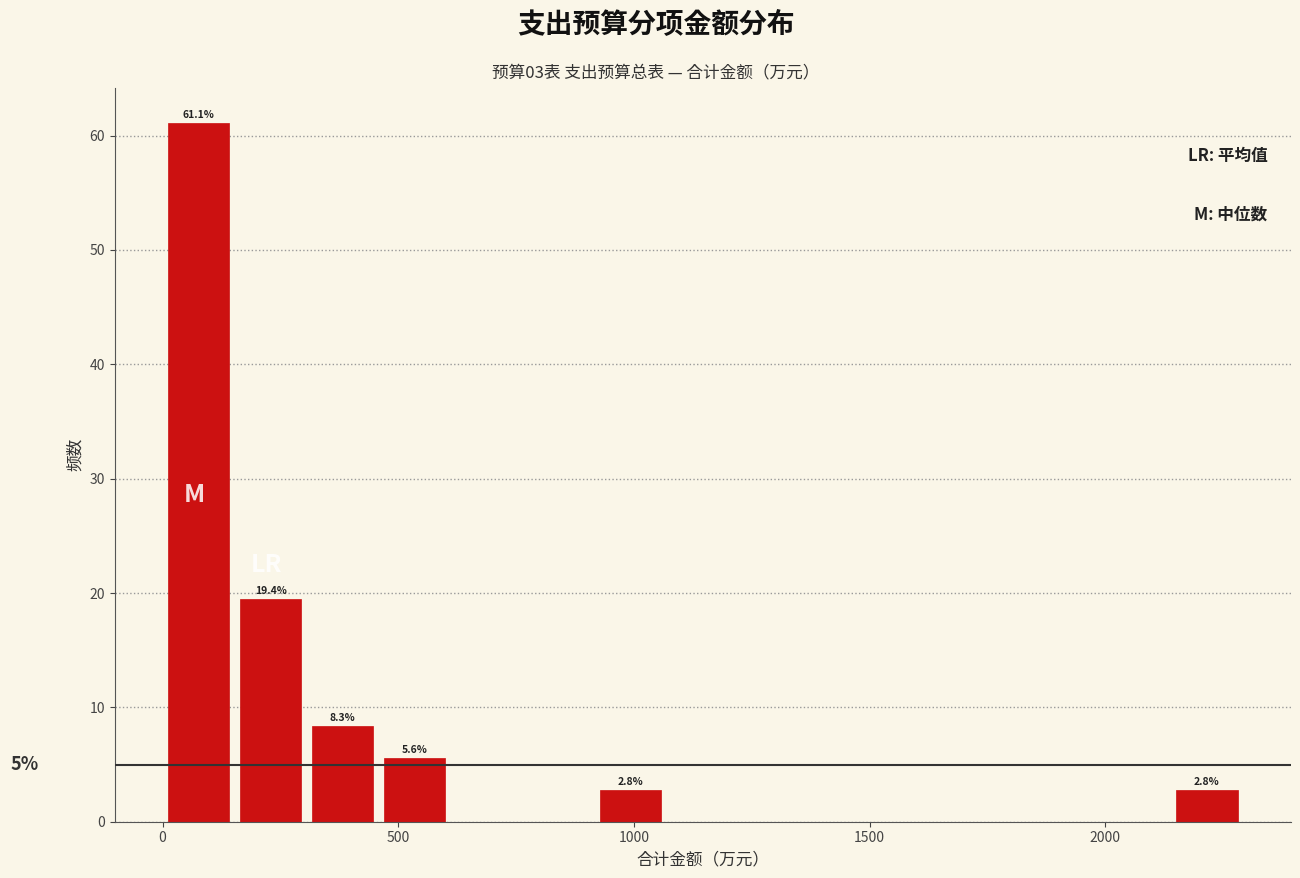

Read against the x-axis, roughly where is the centre of the tallest bar?

100